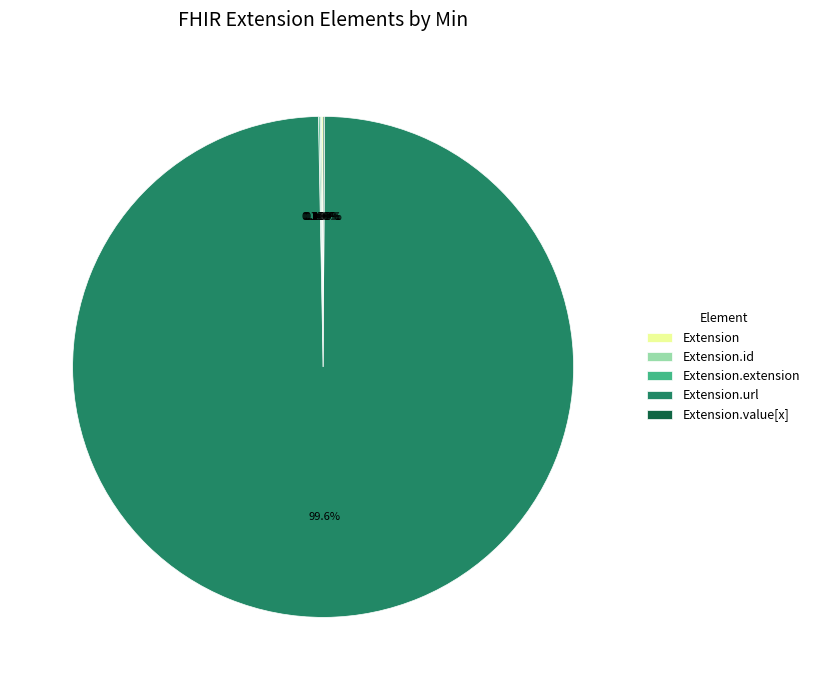

Is there any slice that represents more than half of the pie?

Yes